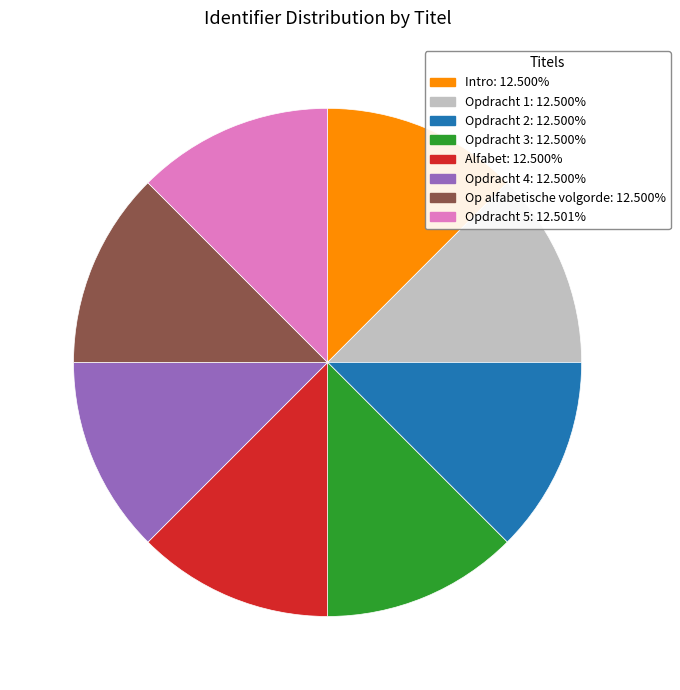

Does Op alfabetische volgorde represent more than half of the total?

No